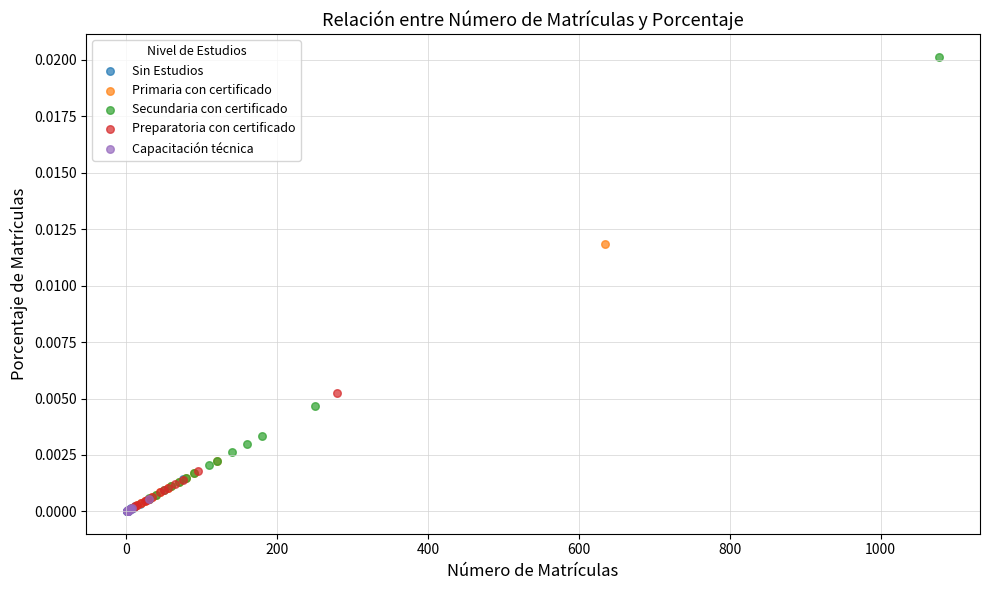

What are all the series names shown in the legend?

Sin Estudios, Primaria con certificado, Secundaria con certificado, Preparatoria con certificado, Capacitación técnica